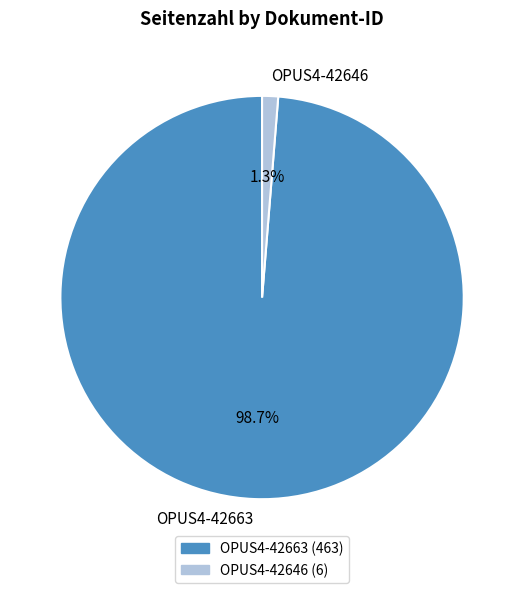

Which has a higher value, OPUS4-42663 or OPUS4-42646?

OPUS4-42663